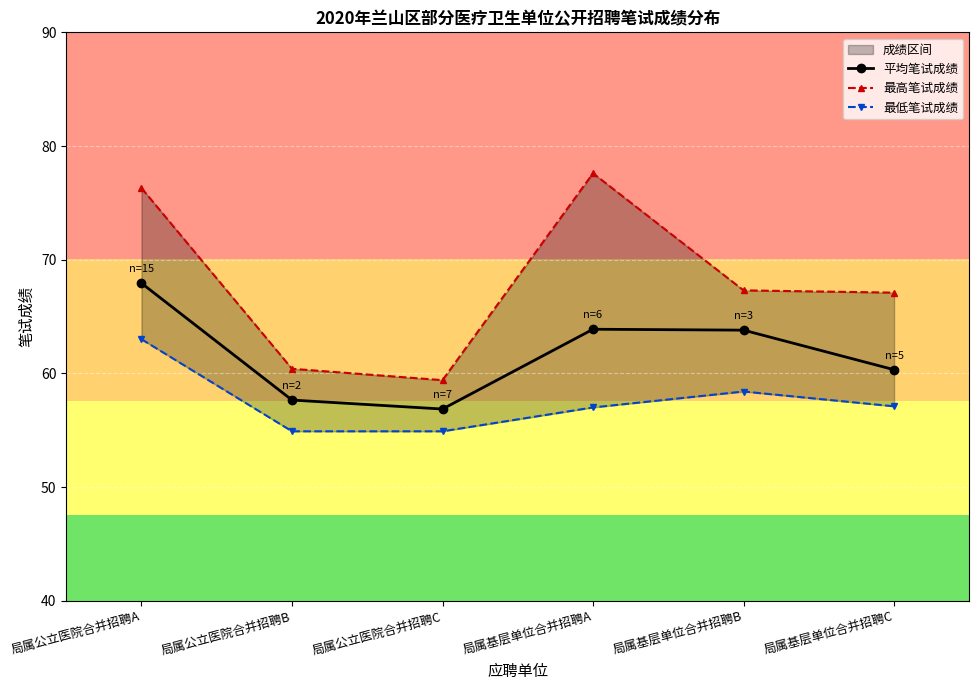

Between 局属基层单位合并招聘C and 局属基层单位合并招聘B, which is larger?

局属基层单位合并招聘B